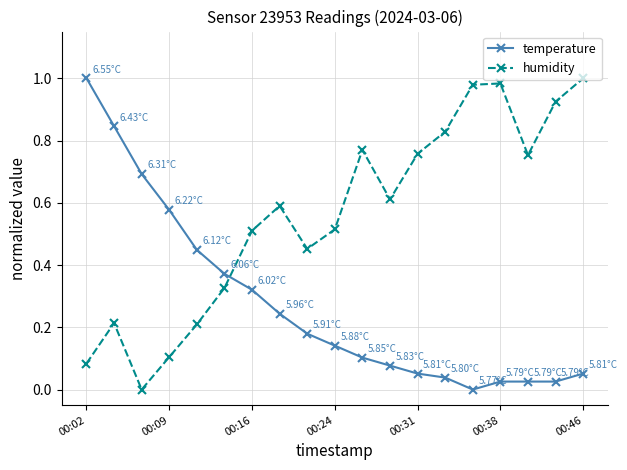

What is the sum of all humidity values?

10.6